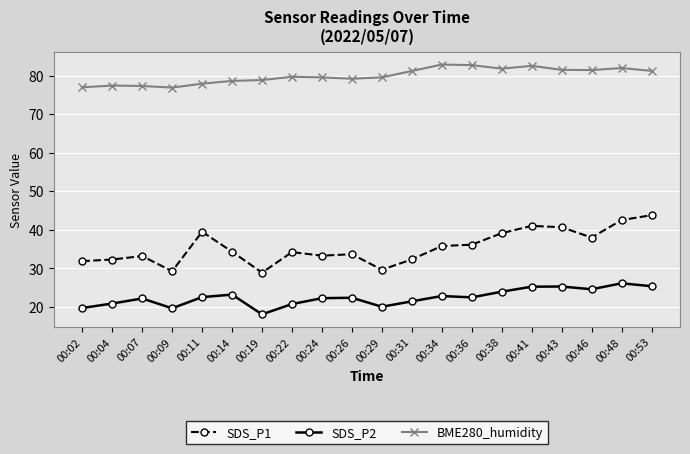

The SDS_P1 series shows 37.9 at 00:19. True or false?

False